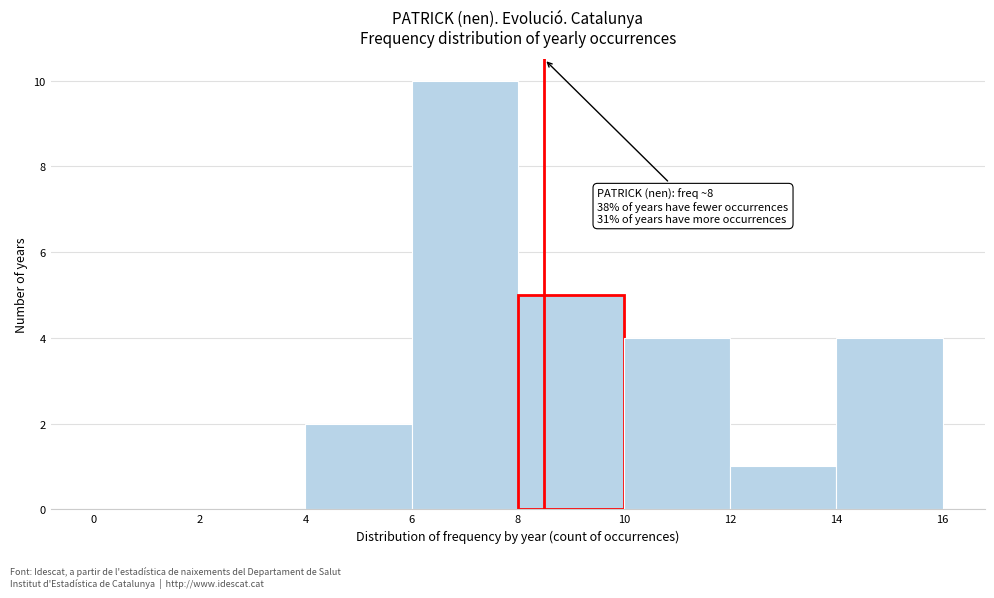

Which range on the x-axis has the tallest bar?

6 to 8